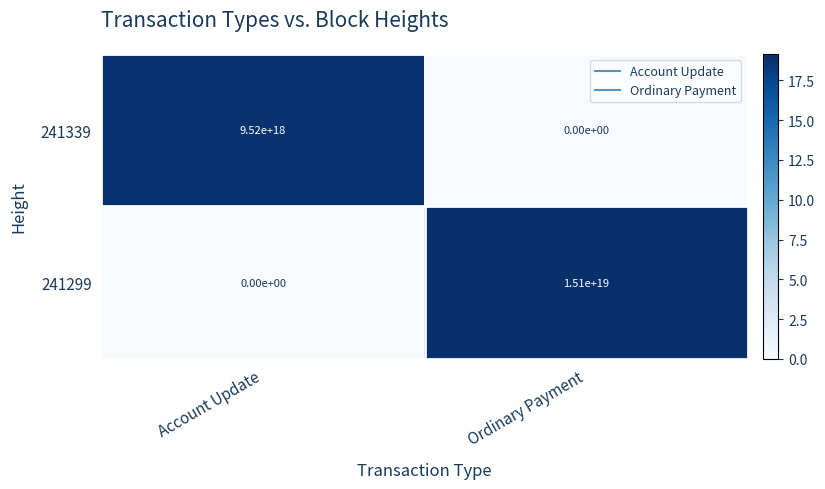

At Account Update, list the series in order from largest to smallest.

241339, 241299